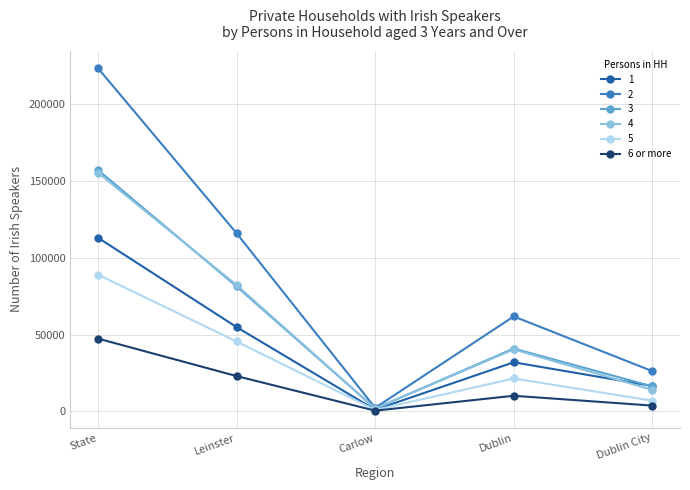

What is the difference between the highest and lowest values at Dublin?

51579